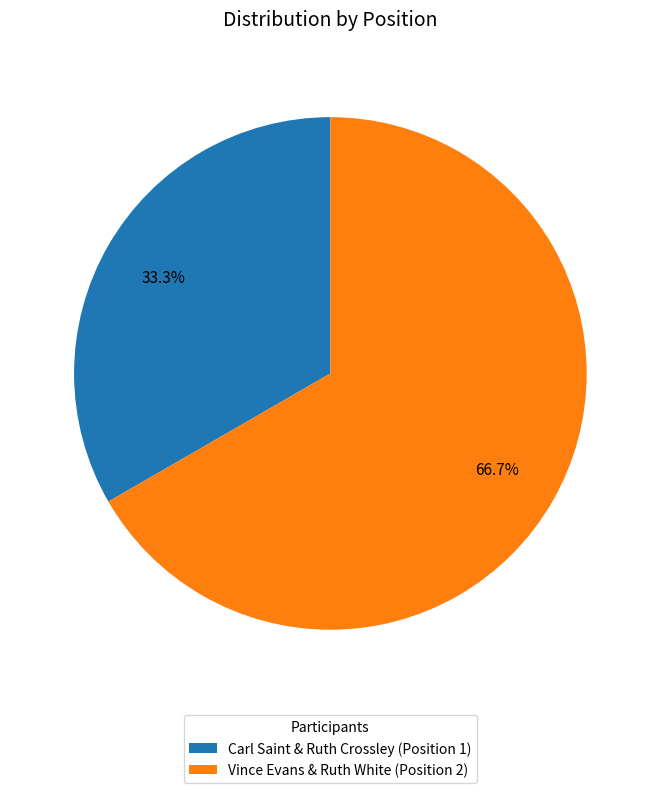

Which slice is the smallest?

Carl Saint & Ruth Crossley (Position 1)